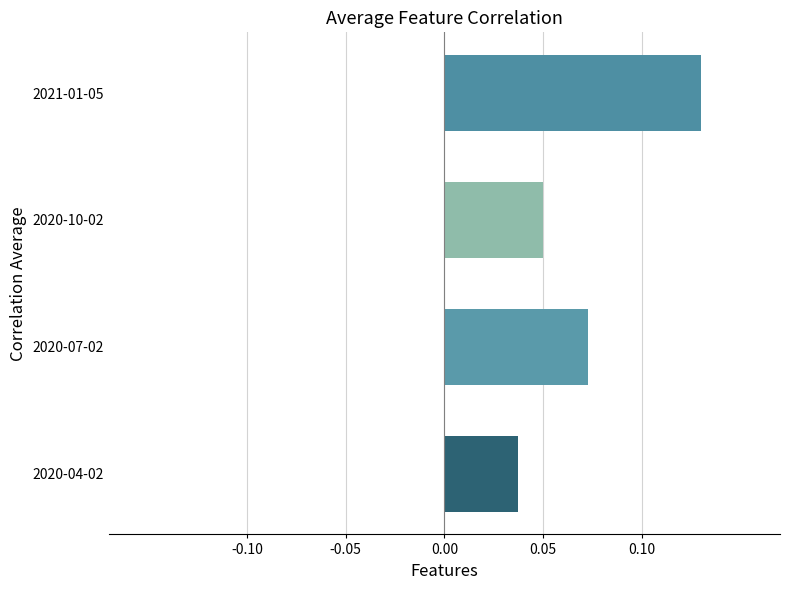

How many bars are there in total?

4